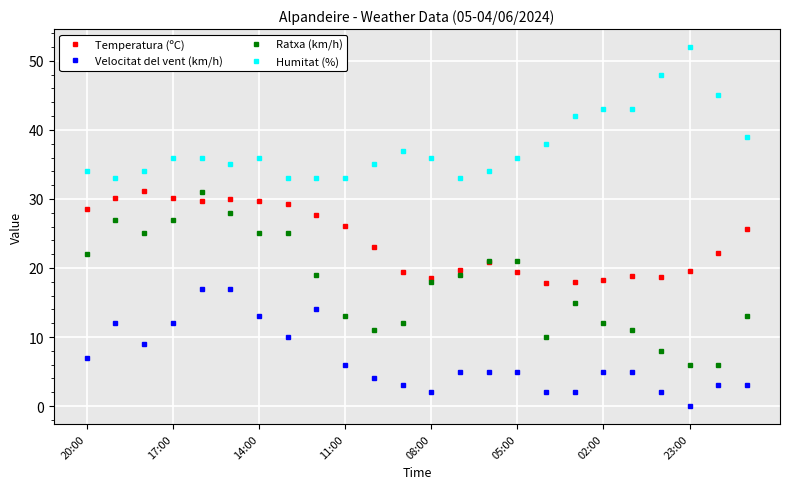

True or false: Ratxa (km/h) and Humitat (%) intersect in this chart.

False